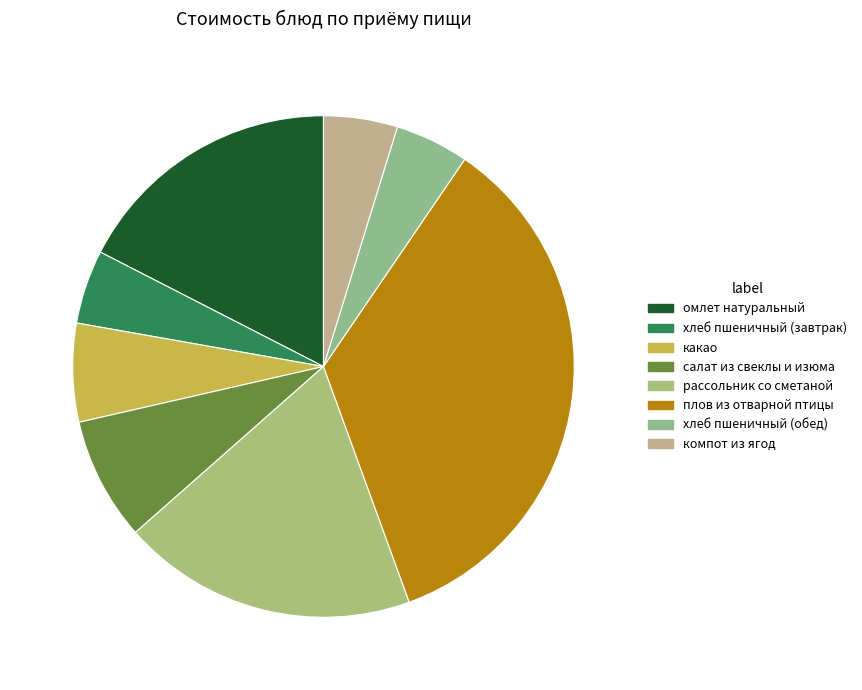

How many slices are in this pie chart?

8